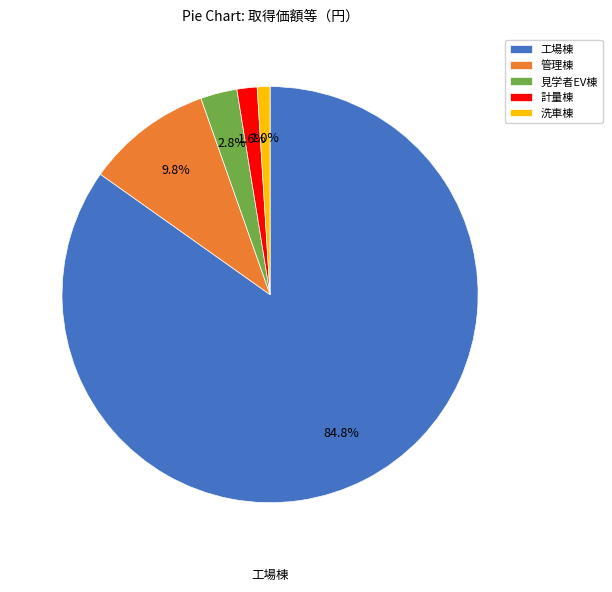

To the nearest percent, what portion does 洗車棟 represent?

1%